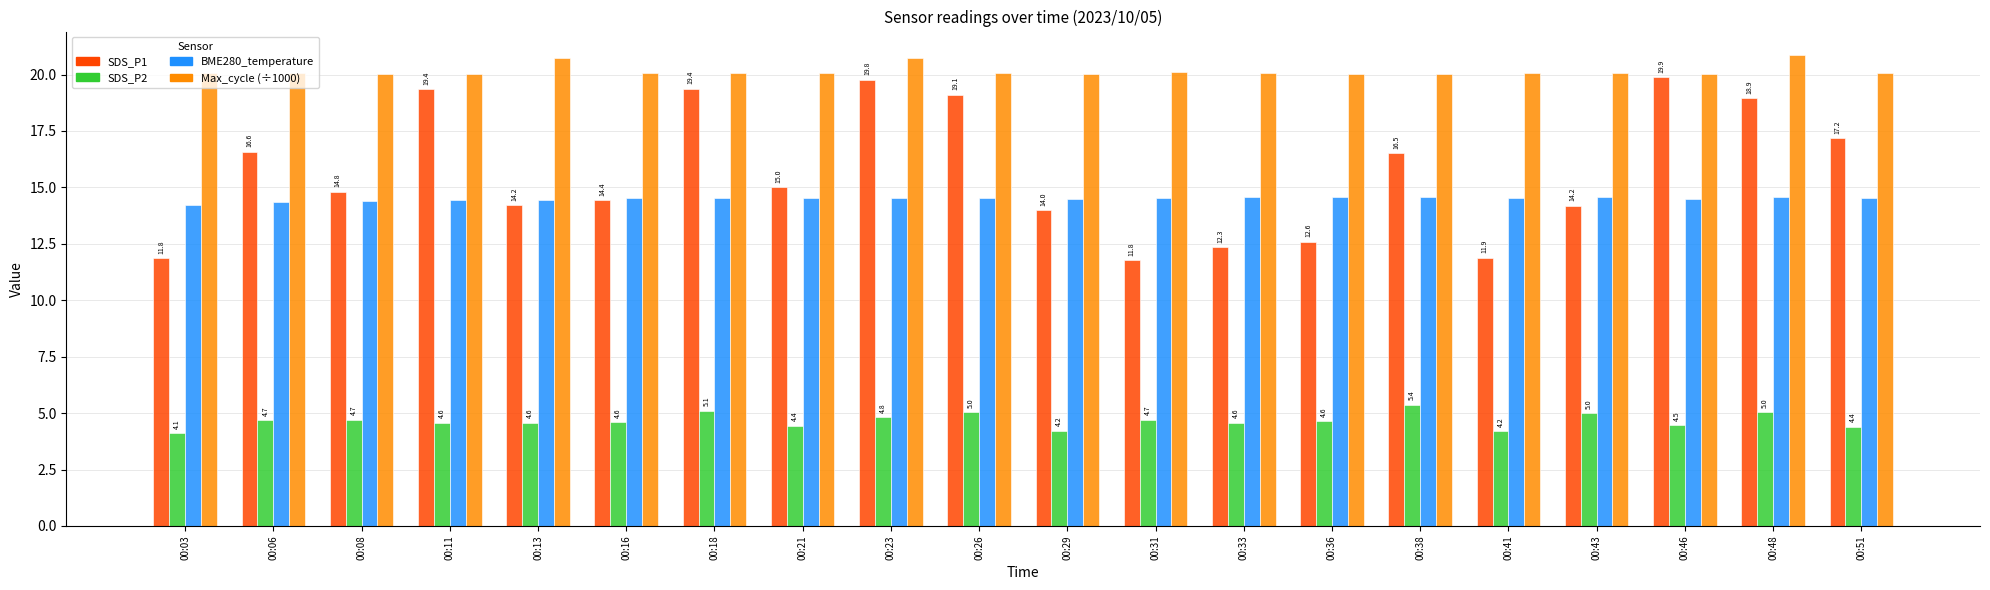

Which category has the lowest value across all series?

00:03